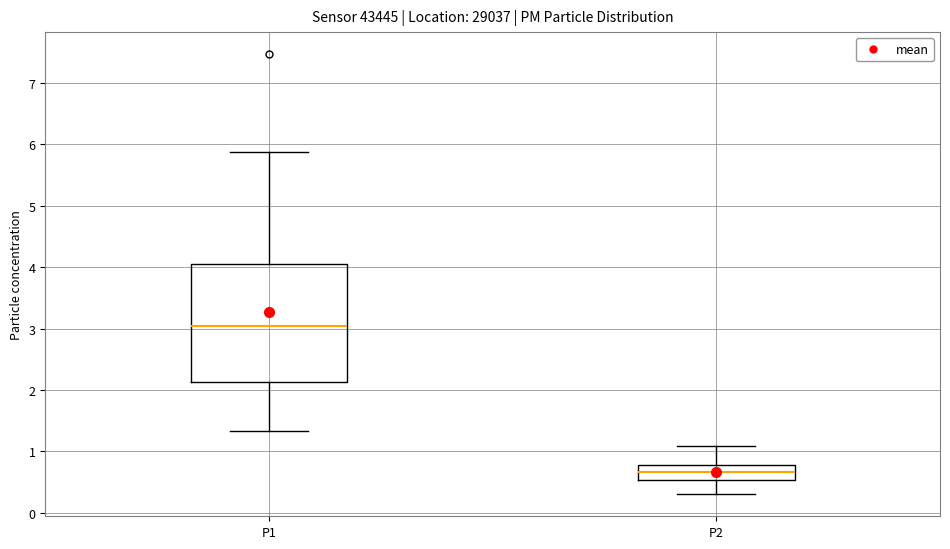

Reading left to right, read every box against the y-axis: the position of its median line, the range the box covers, and the ends of its whiskers. The values are not printed on the chart, so give them approximately, as read against the axis.

P1: median 3.0, box 2.1 to 4.0, whiskers 1.3 to 5.9
P2: median 0.7, box 0.5 to 0.8, whiskers 0.3 to 1.1